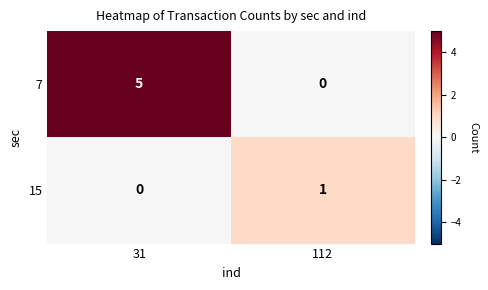

Which series has the largest total across all categories?

7